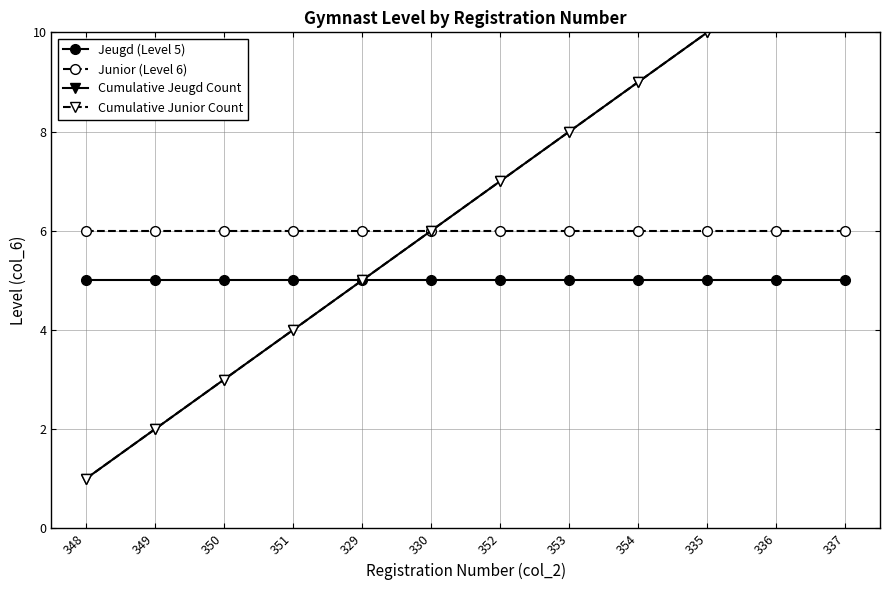

What is the minimum value shown in the chart?

1